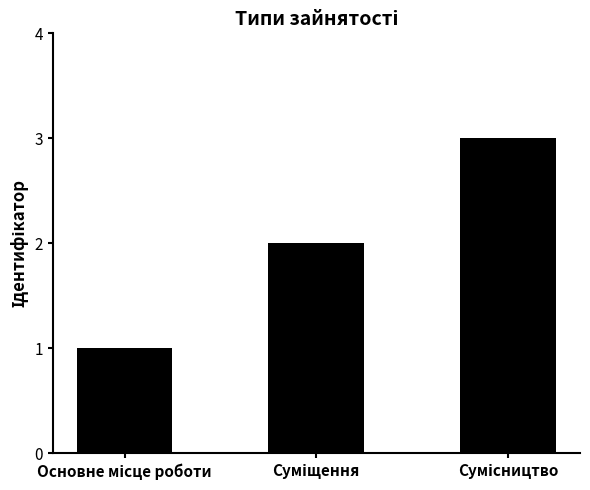

What is the sum of all values?

6